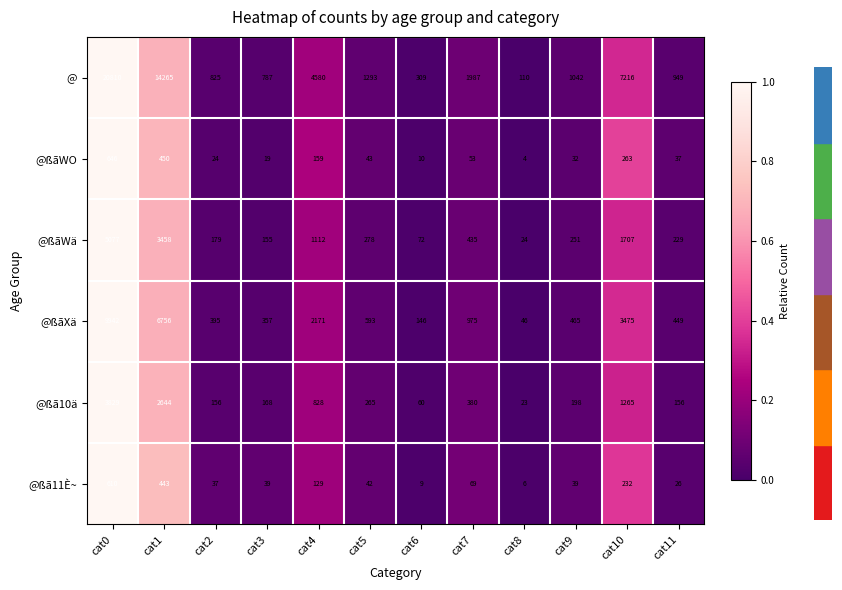

What is the difference between the @ßãWO values at cat0 and cat7?

593